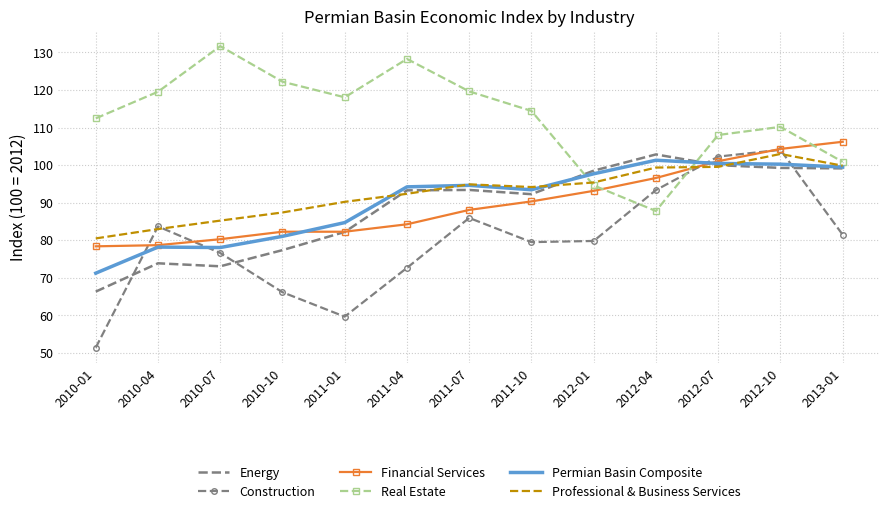

What position from the left is 2011-01?

5